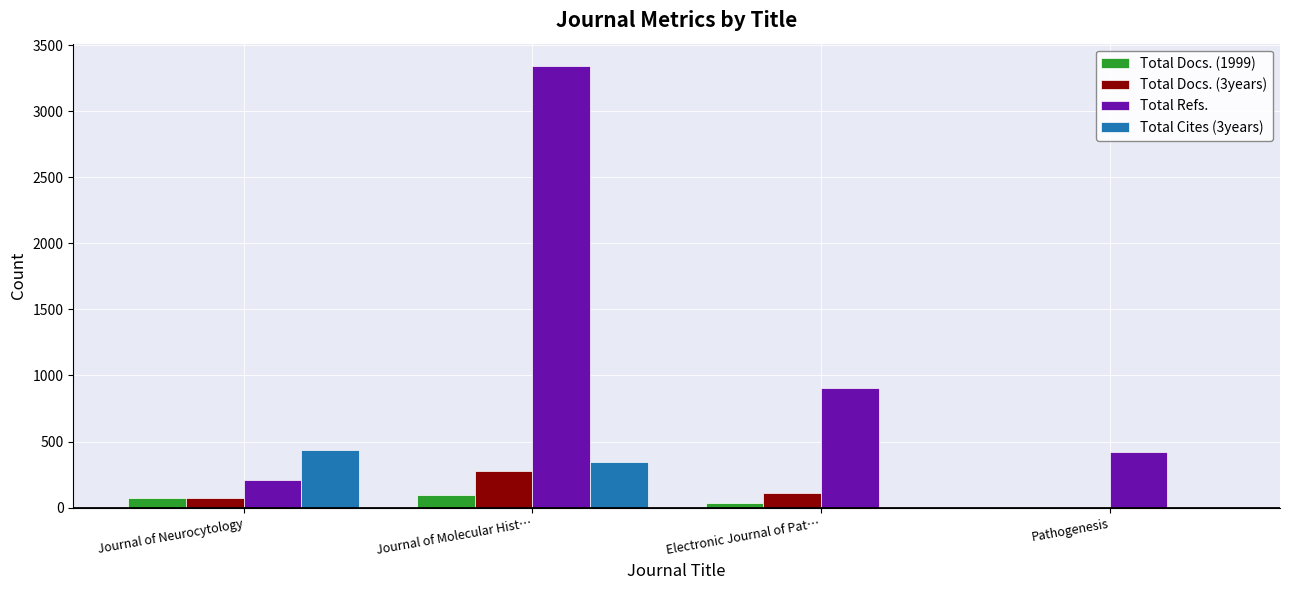

Between Journal of Molecular Hist… and Electronic Journal of Pat…, which series saw the biggest shift?

Total Refs.